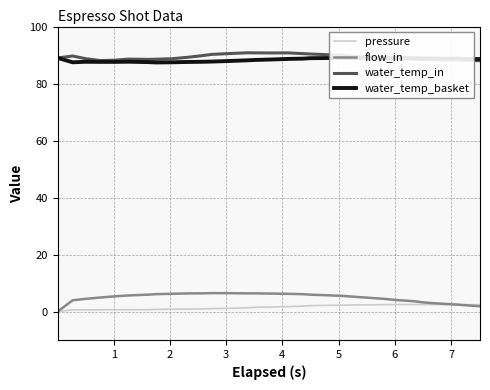

True or false: water_temp_basket has more than 2 points higher than both neighbors.

True